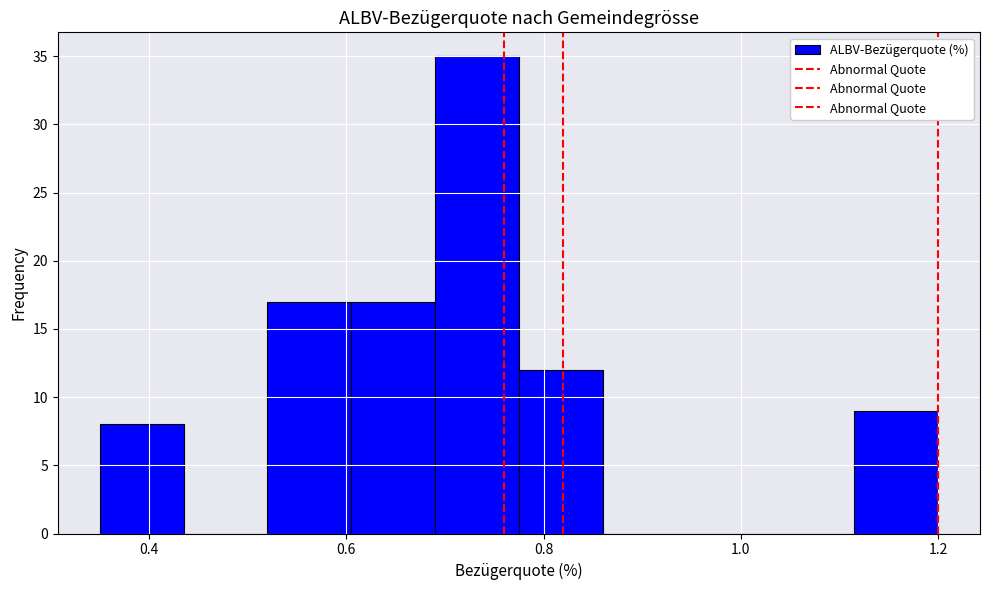

Reading left to right, list every bar in this chart as the range it spans on the x-axis followed by its height. Neither the bar edges nor the heights are printed on the chart, so give them approximately, as read against the axes.

0.350 to 0.435: 8
0.435 to 0.520: 0
0.520 to 0.605: 17
0.605 to 0.690: 17
0.690 to 0.775: 35
0.775 to 0.860: 12
0.860 to 0.945: 0
0.945 to 1.030: 0
1.030 to 1.115: 0
1.115 to 1.200: 9